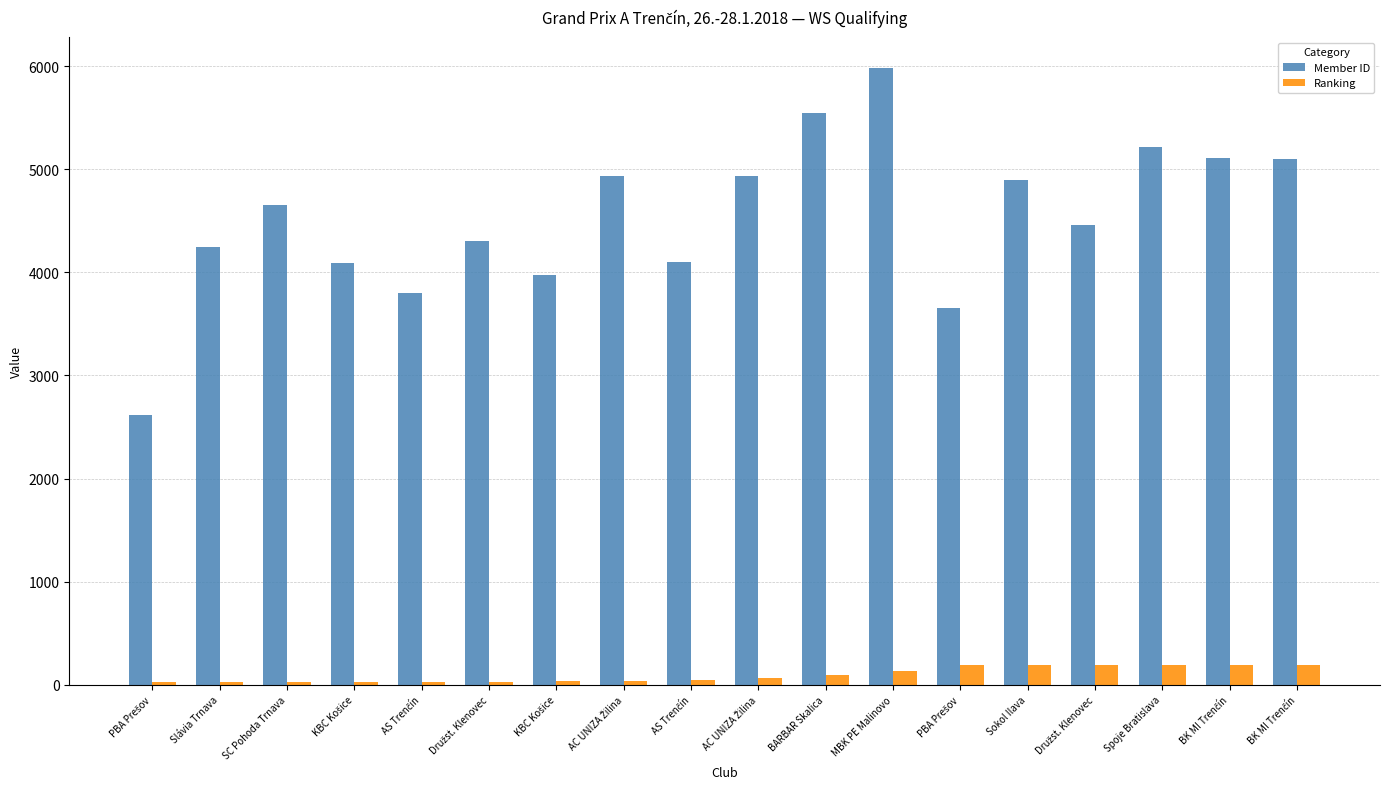

Does the chart contain stacked bars?

No